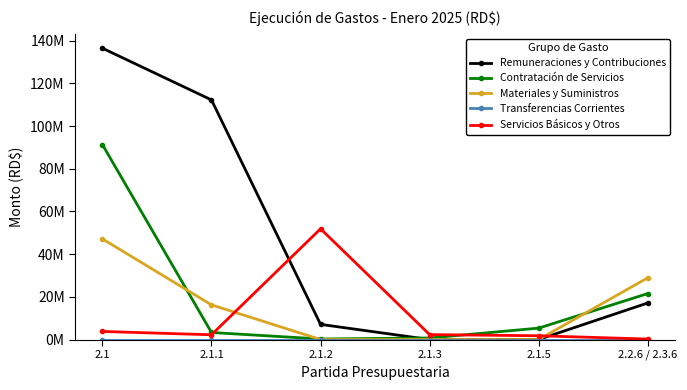

What is the label of the 5th point from the right?

2.1.1